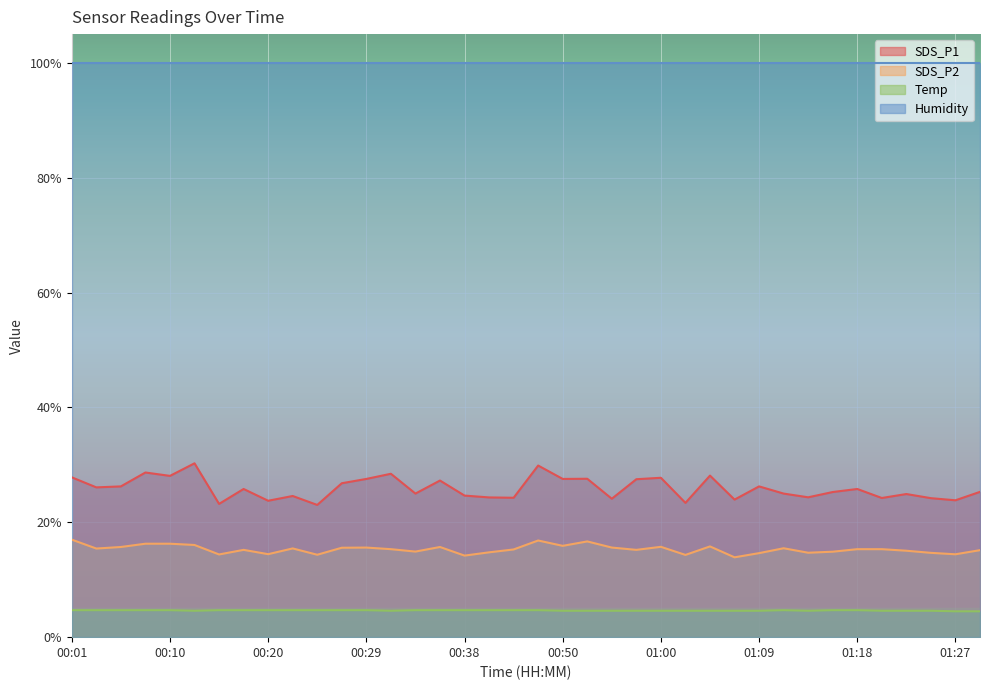

What position from the right is 01:20?

5